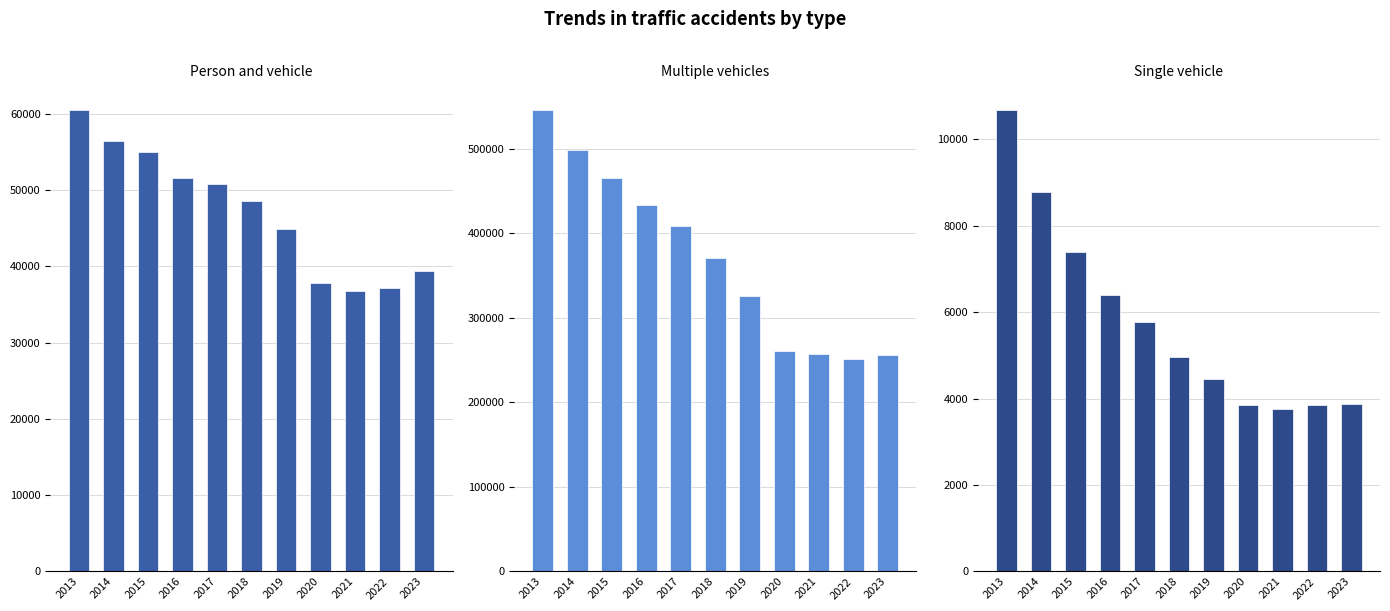

Reading left to right, what are all the values shown in this chart?

Person and vehicle: 2013=60469	2014=56491	2015=55038	2016=51552	2017=50756	2018=48618	2019=44907	2020=37811	2021=36801	2022=37094	2023=39444
Multiple vehicles: 2013=545376	2014=498086	2015=465559	2016=433789	2017=408812	2018=370614	2019=325313	2020=261209	2021=257481	2022=251549	2023=255964
Single vehicle: 2013=10674	2014=8772	2015=7402	2016=6403	2017=5774	2018=4963	2019=4452	2020=3857	2021=3763	2022=3857	2023=3883